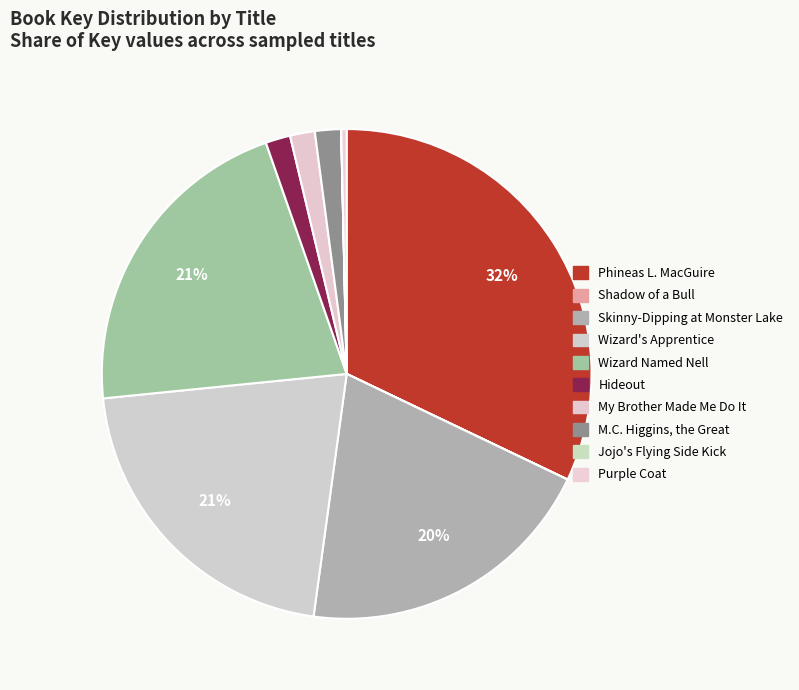

How many segments does this pie chart have?

10